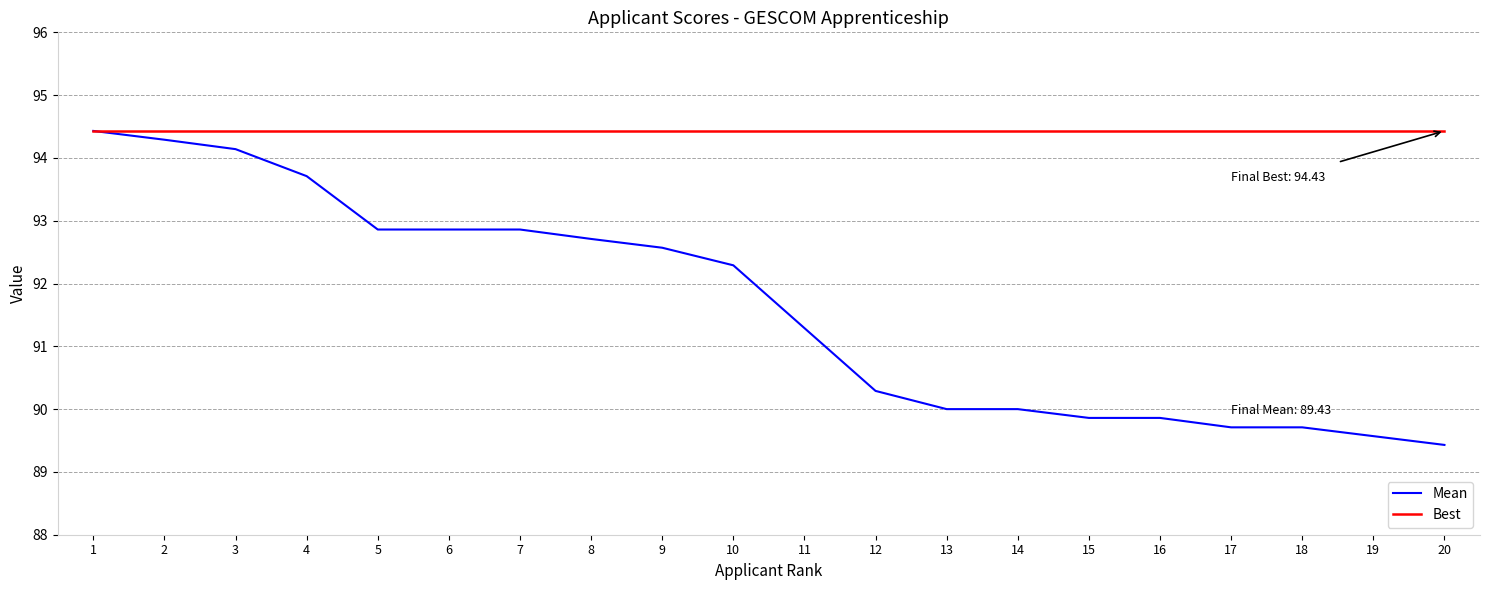

The value of Mean at 10 is 149.9. True or false?

False